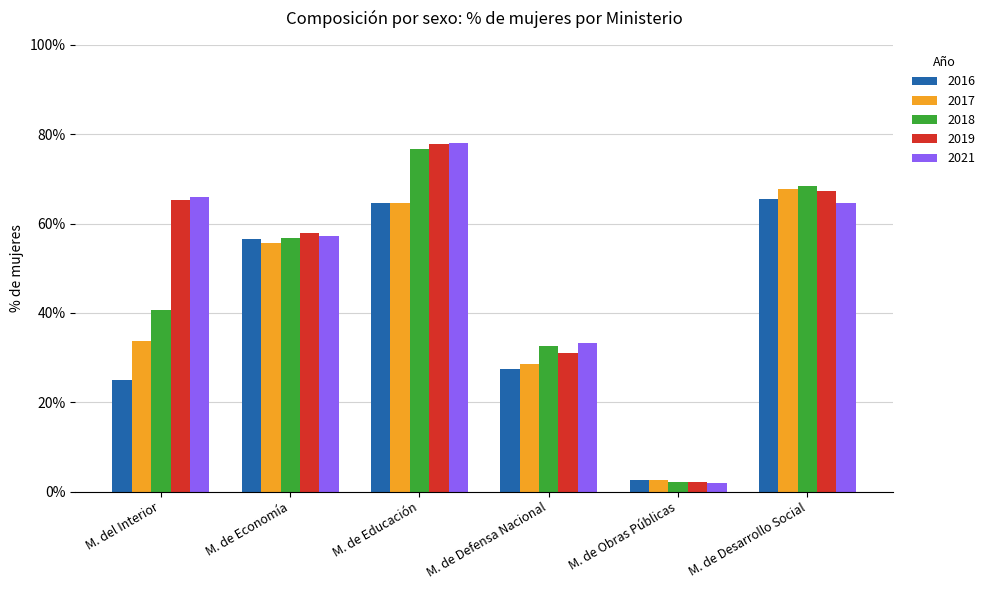

What is the minimum value shown in the chart?

2.0